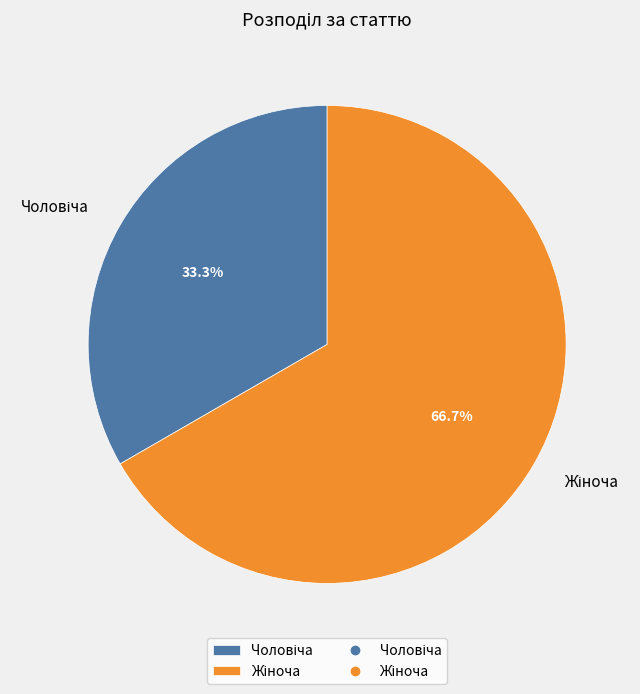

Is there any slice that represents more than half of the pie?

Yes